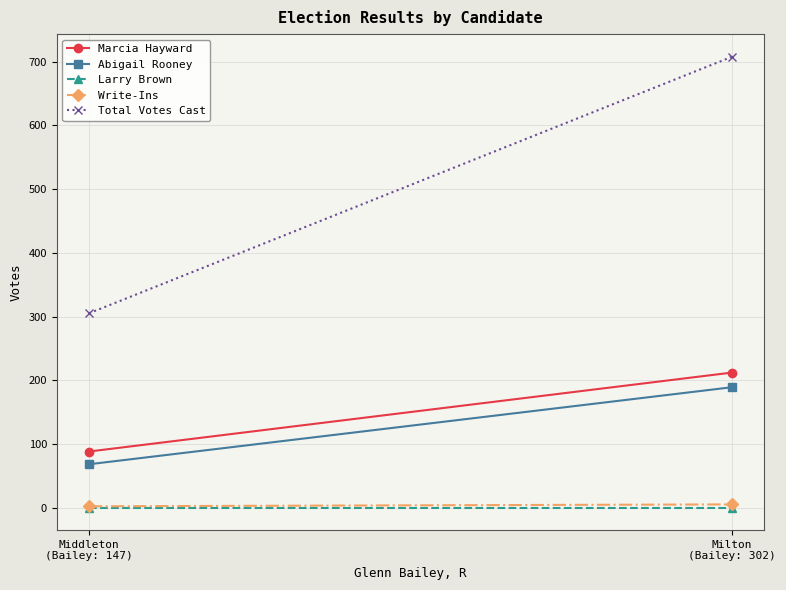

At Milton
(Bailey: 302), list the series in order from largest to smallest.

Total Votes Cast, Marcia Hayward, Abigail Rooney, Write-Ins, Larry Brown